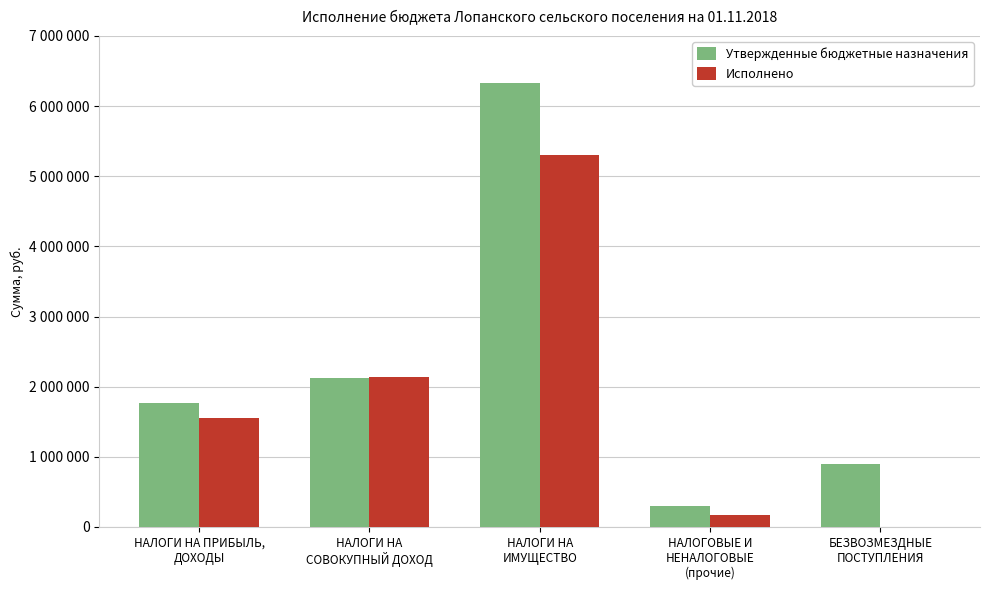

What is the value of the Исполнено bar at the 1st from the left?

1555449.1